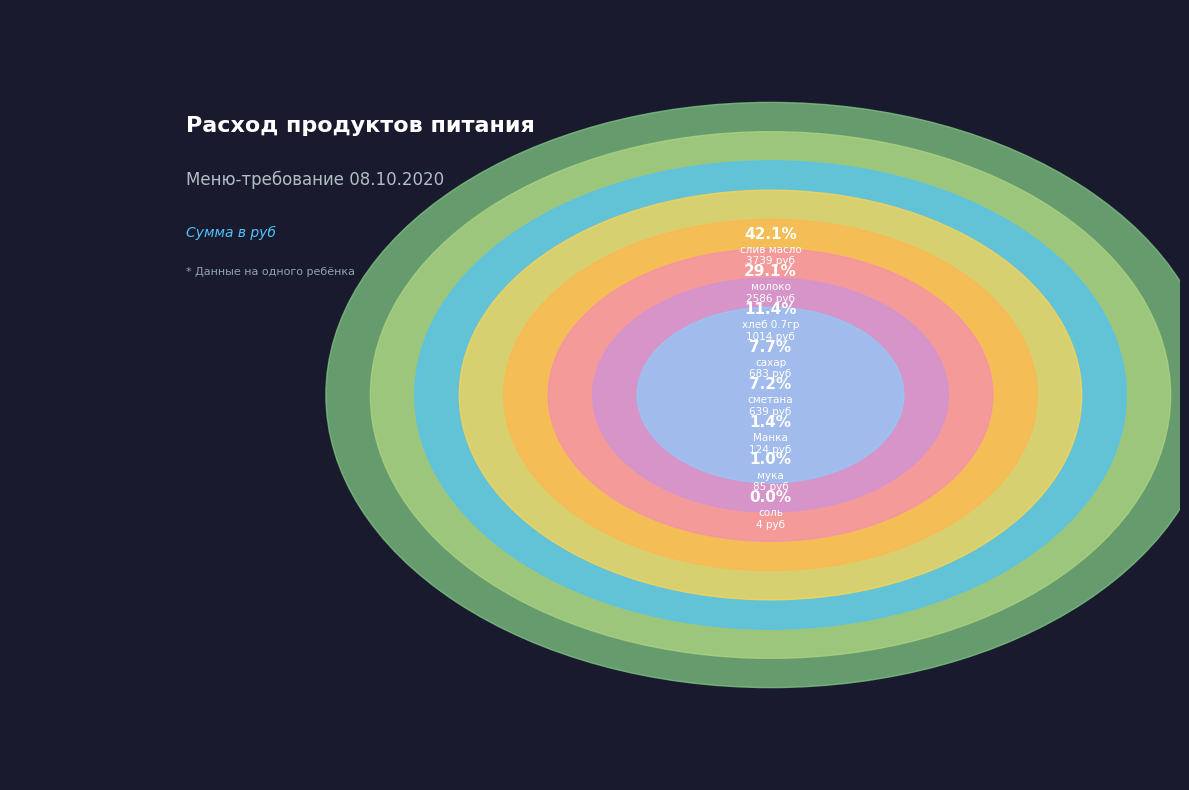

To the nearest percent, what portion does сахар represent?

8%